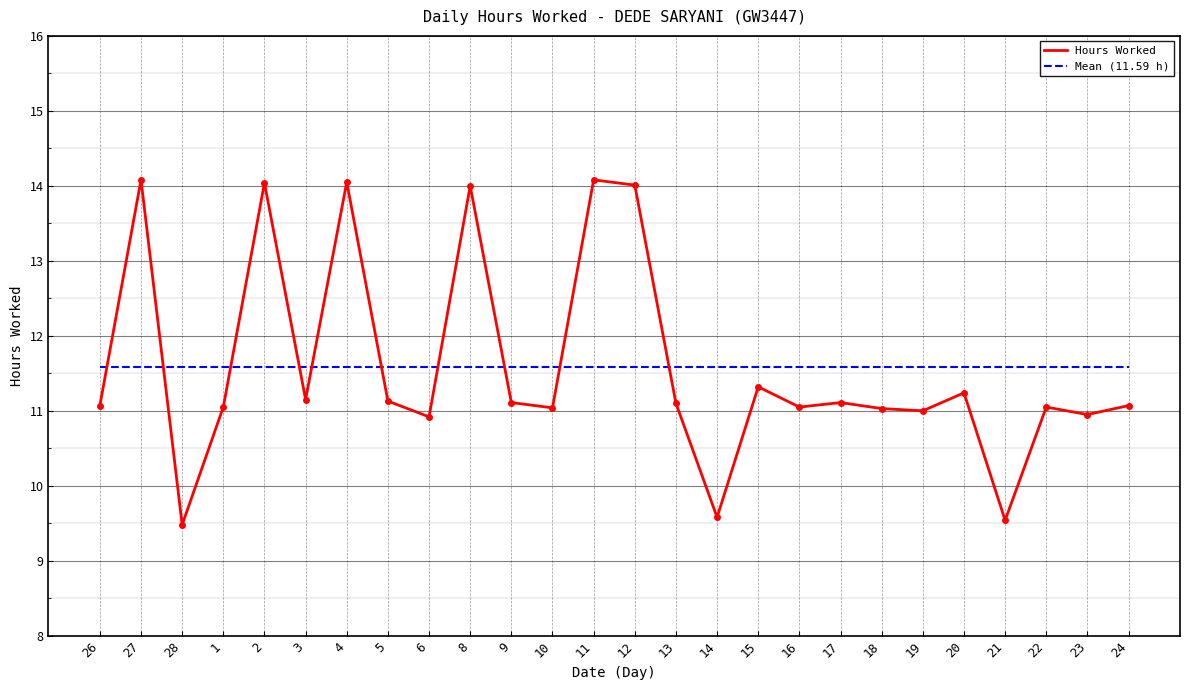

True or false: Mean (11.59 h) and Hours Worked intersect in this chart.

True